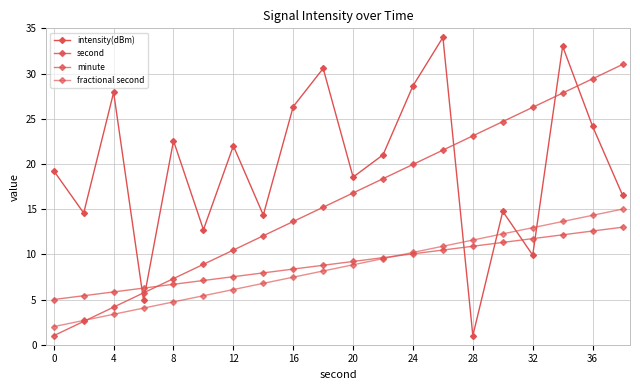

Is this an area chart (filled region under the line)?

No